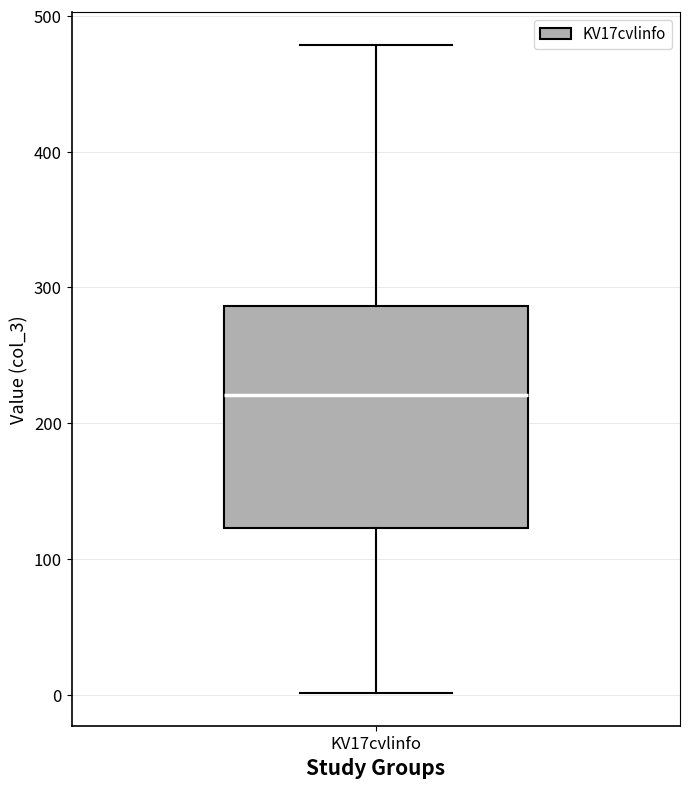

Where does the lower whisker of the box for KV17cvlinfo end on the y-axis? The values are not printed on the chart, so give them approximately, as read against the axis.

0